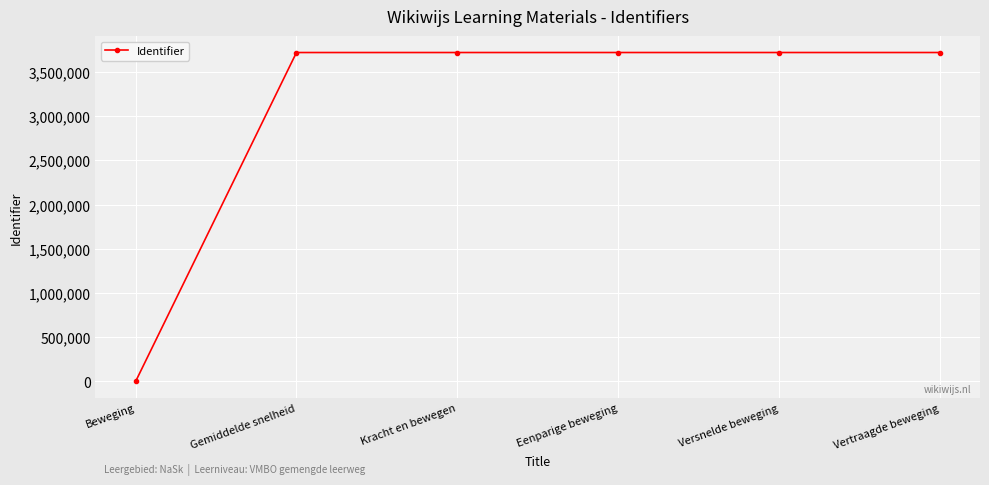

True or false: the data shows 3721144 at Vertraagde beweging.

True